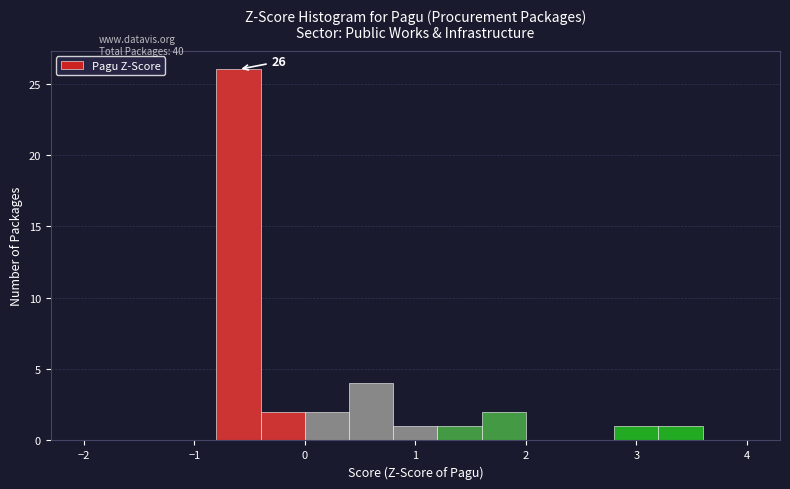

Over which range of the x-axis is the bar tallest?

-0.8 to -0.4